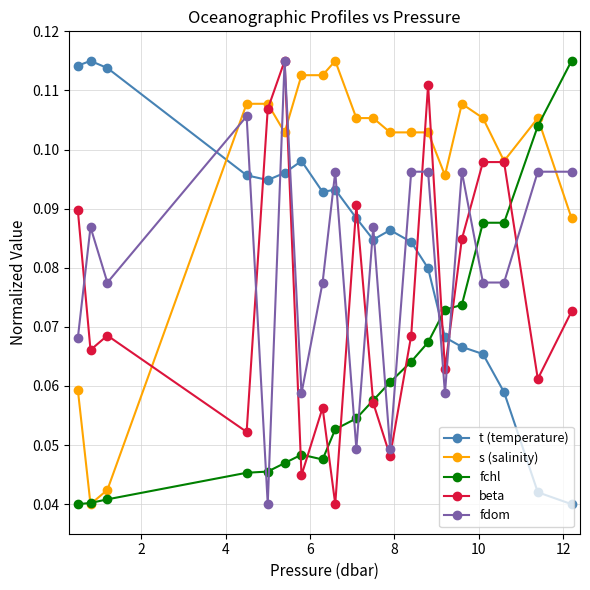

In beta, how many points are lower than both neighbors (excluding endpoints)?

7